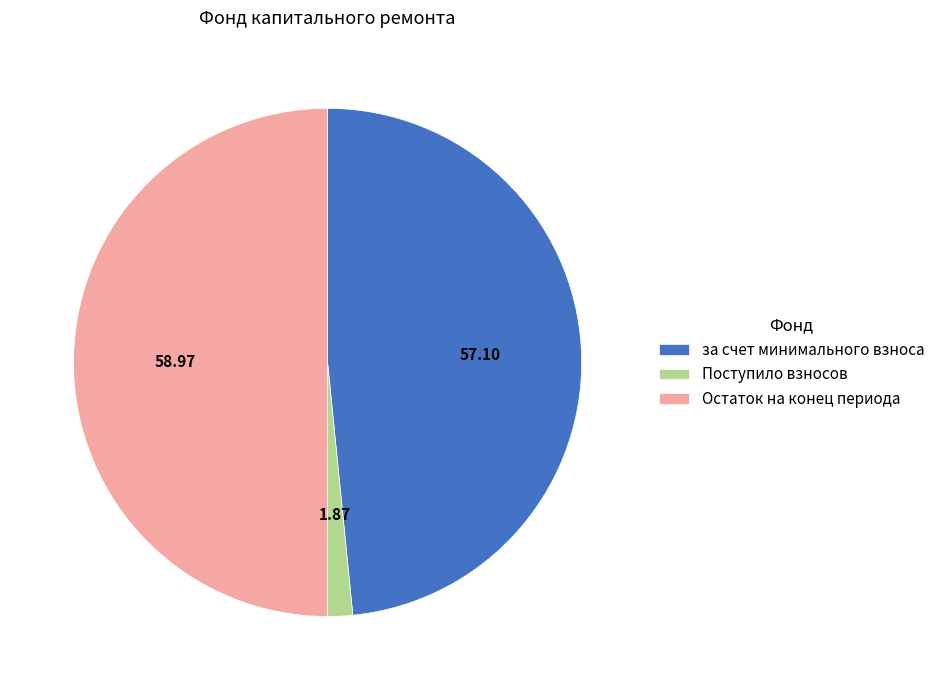

What is the smallest slice in the pie chart?

Поступило взносов